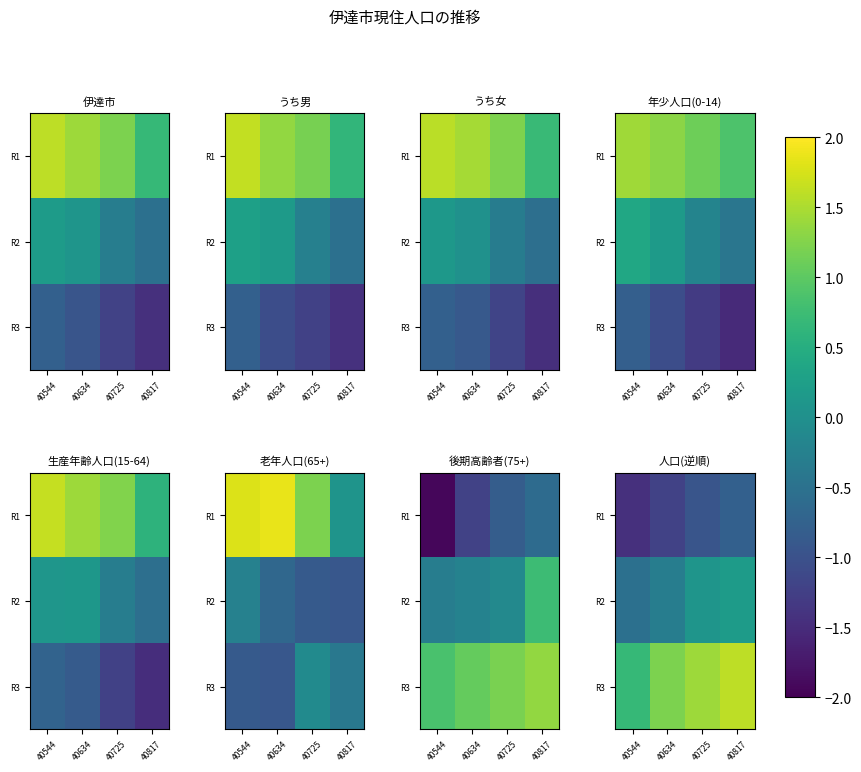

Is it true that R1 equals -1.1 at 40817?

False